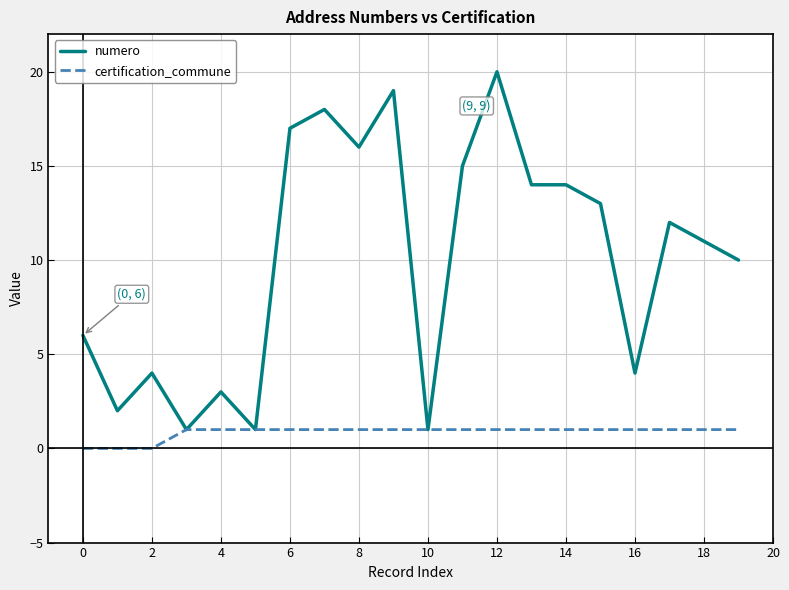

List the series in order of their overall mean, lowest first.

certification_commune, numero